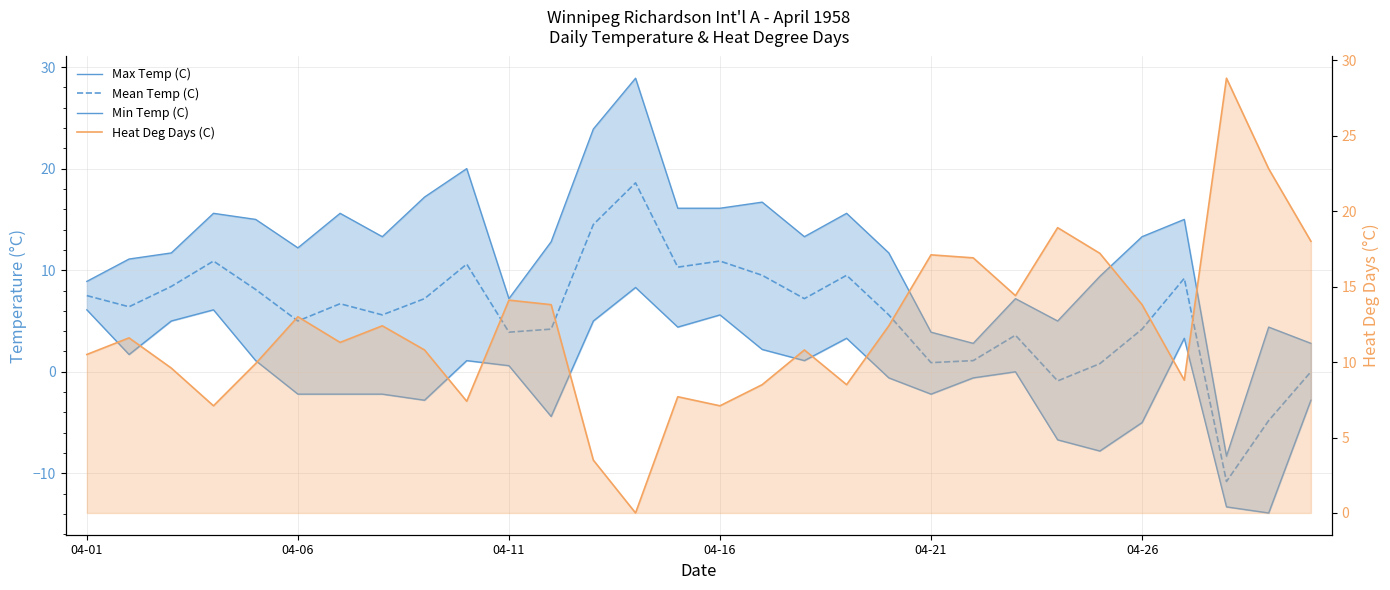

What is the sum of all Heat Deg Days (C) values?

366.7